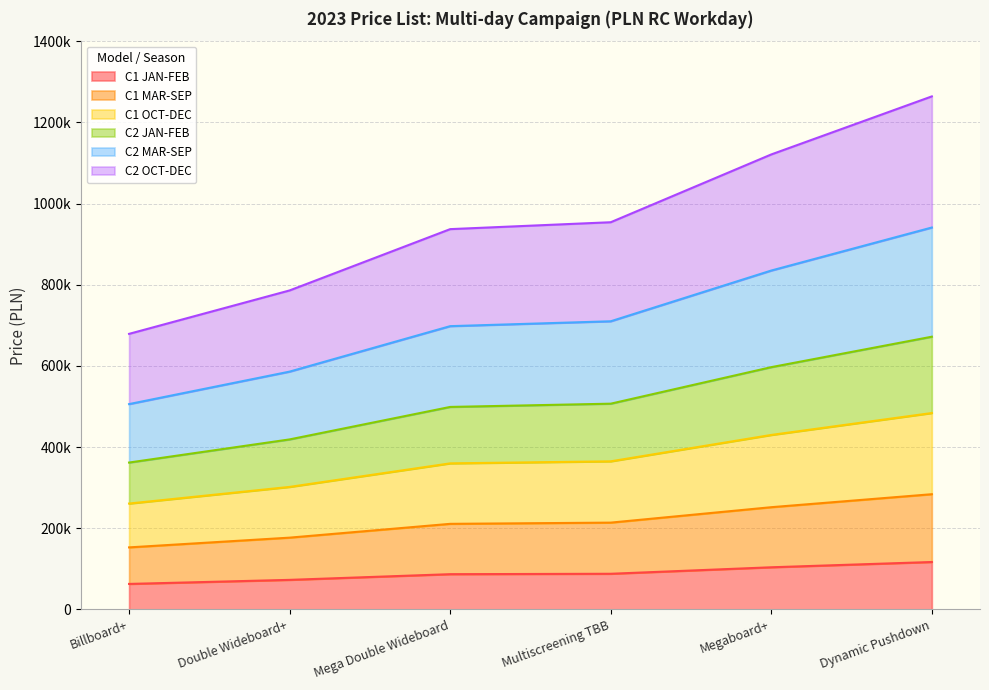

True or false: C1 MAR-SEP and C1 JAN-FEB cross at least once.

False